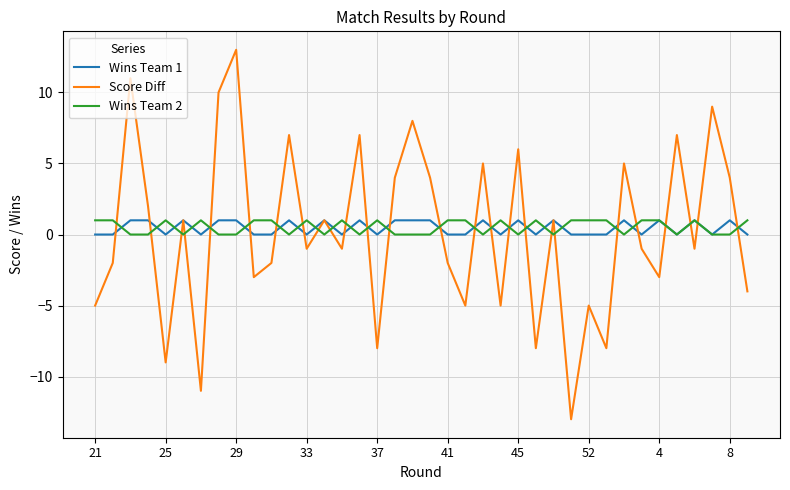

Which series has the widest spread of values?

Score Diff